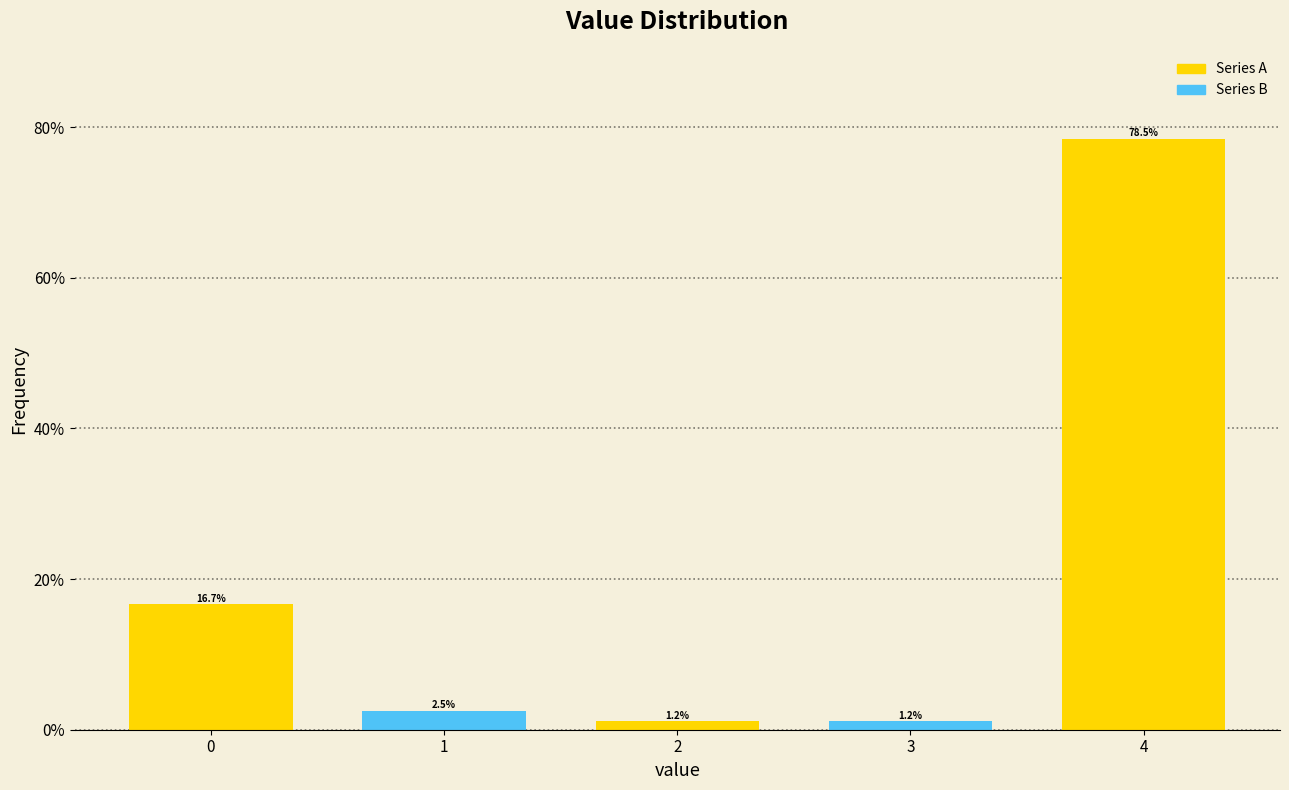

Reading left to right, transcribe all the data shown in this chart.

0=16.7	1=2.5	2=1.2	3=1.2	4=78.5